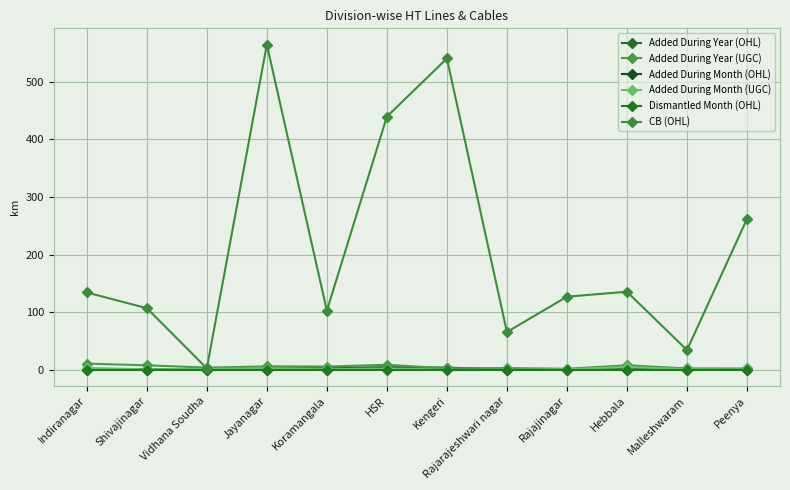

How many data points does each series have?

12